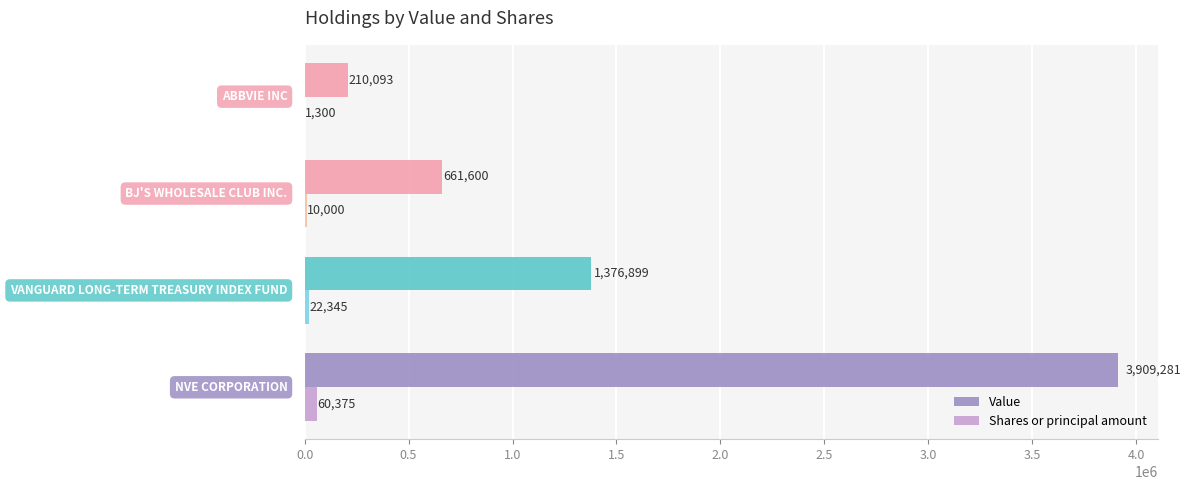

What is the sum of all Shares or principal amount values?

94020